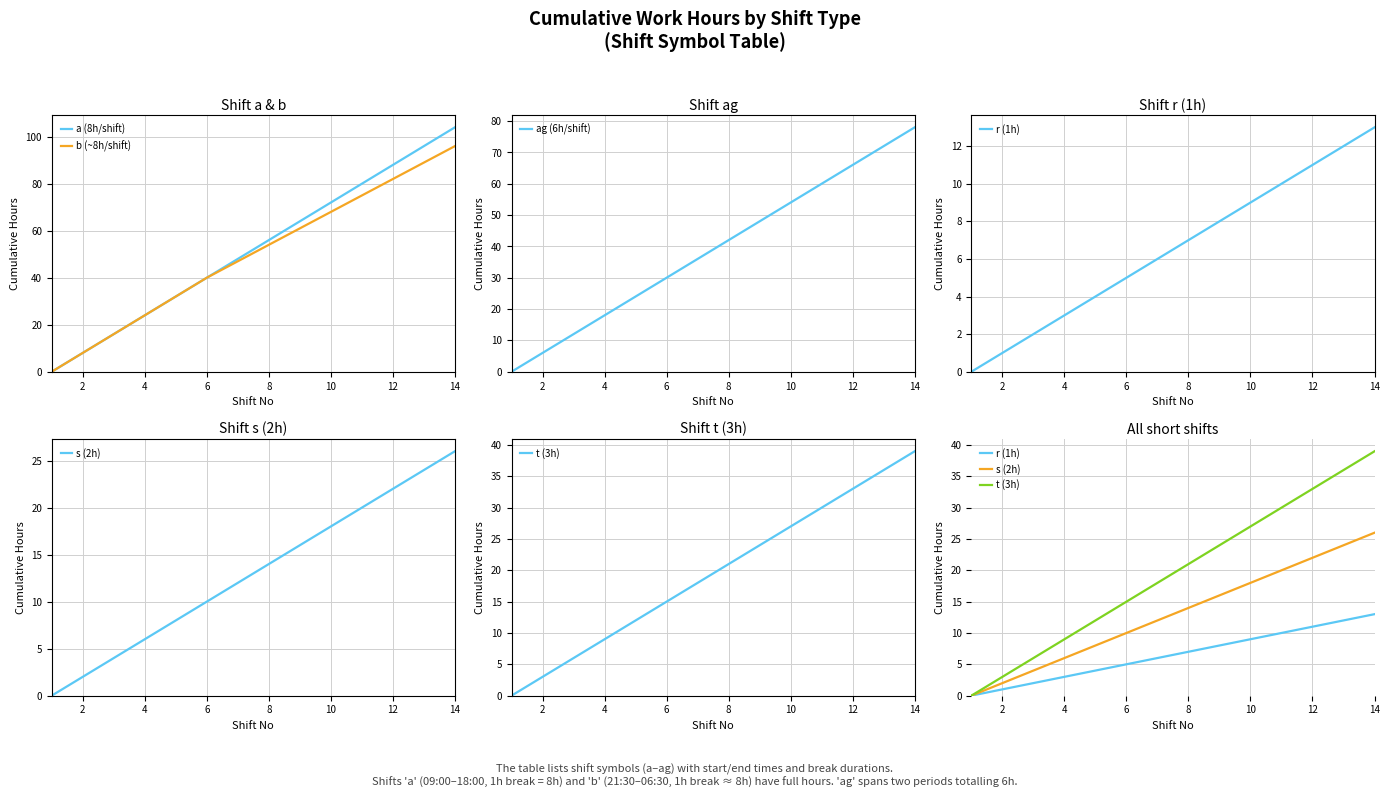

List the series in order of their peak value, lowest first.

r (1h), s (2h), t (3h), ag (6h/shift), b (~8h/shift), a (8h/shift)